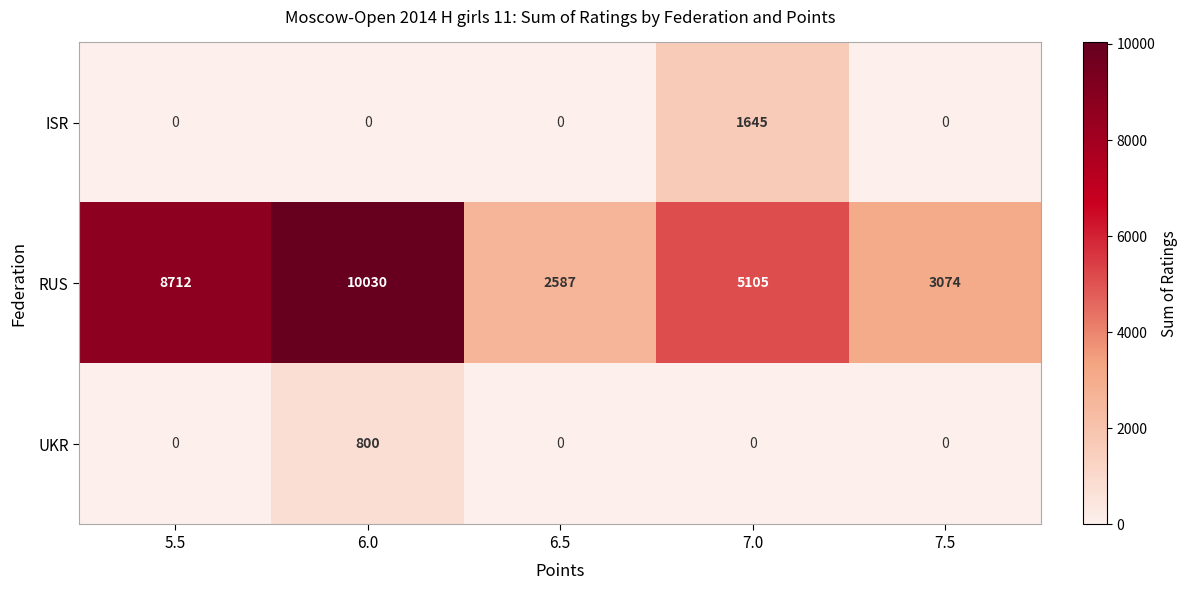

Reading left to right, transcribe all the data shown in this chart.

ISR: 0	0	0	1645	0
RUS: 8712	10030	2587	5105	3074
UKR: 0	800	0	0	0